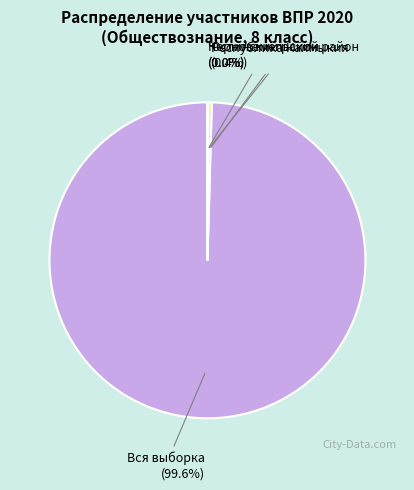

Is there a majority slice in this chart?

Yes